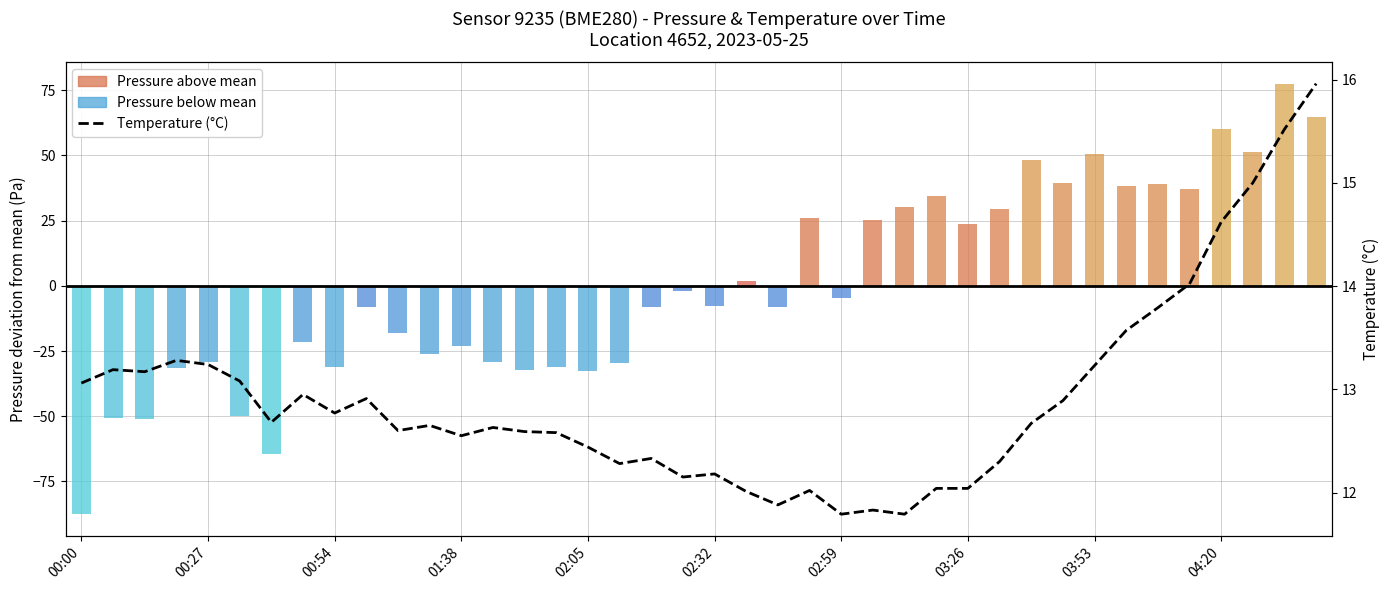

What is the difference between the second highest and minimum values?

3.7